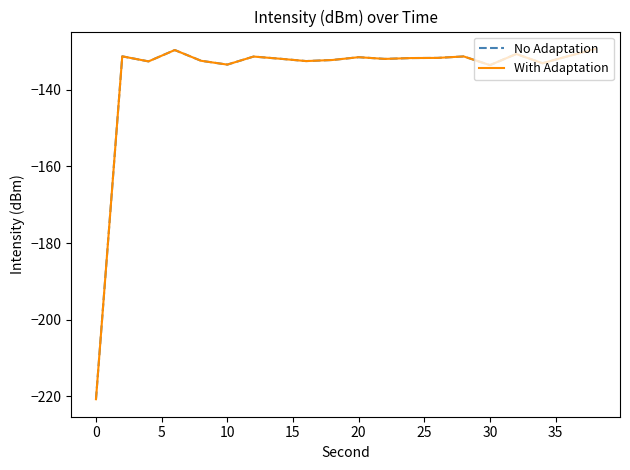

Does the chart display data point markers on the line(s)?

No